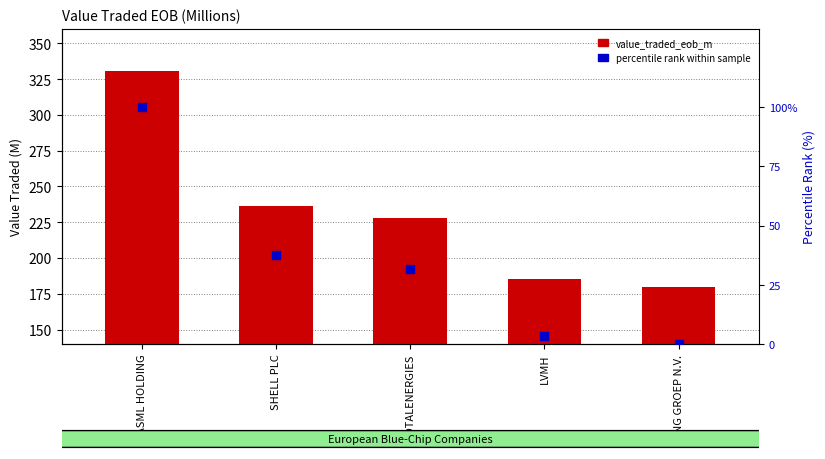

Which series has the widest spread of Y values?

value_traded_eob_m